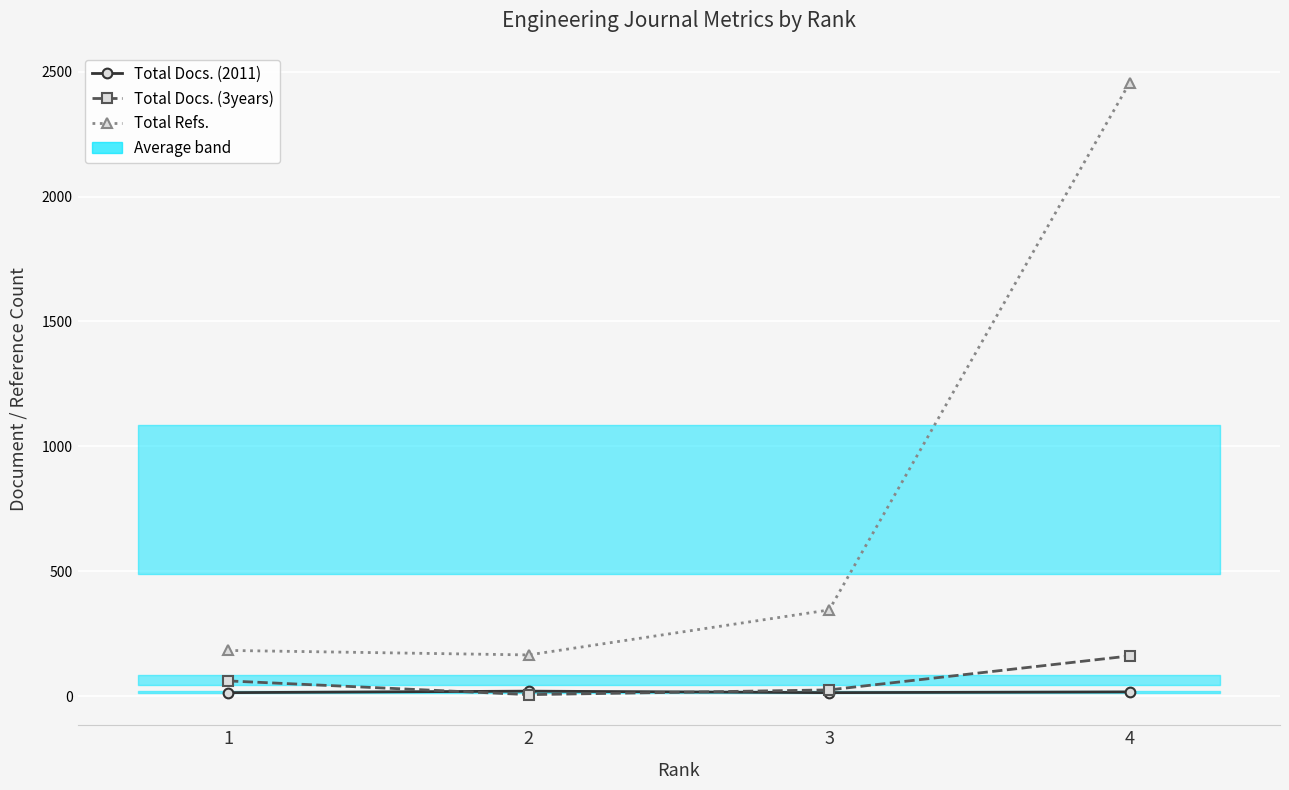

What is the value of the Total Docs. (3years) point at the 3rd from the left?

25